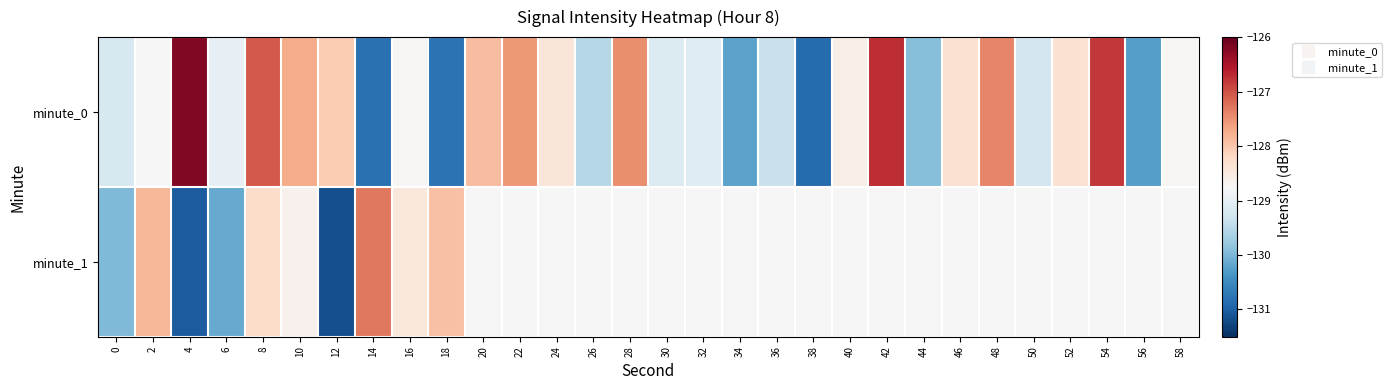

At which category does the chart reach its minimum across all series?

12